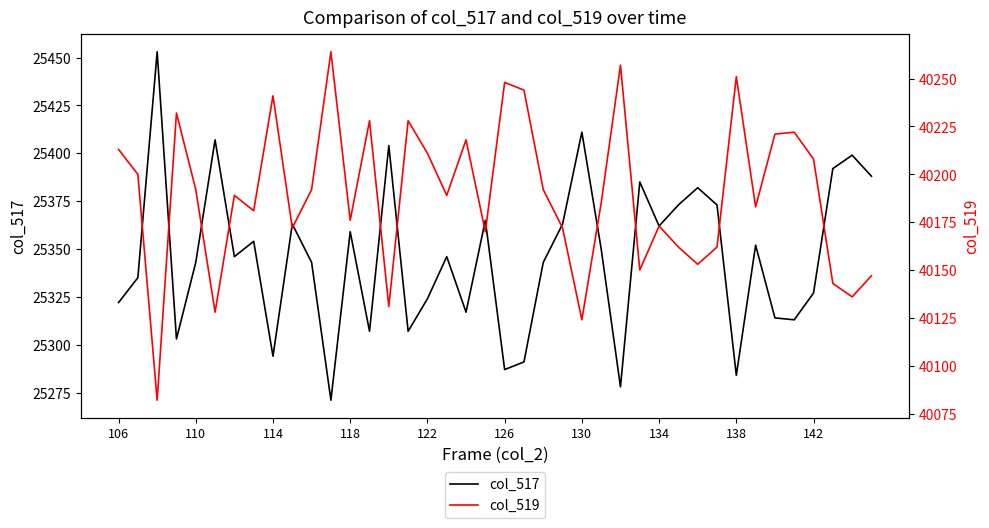

List the series in order of their overall mean, highest first.

col_519, col_517